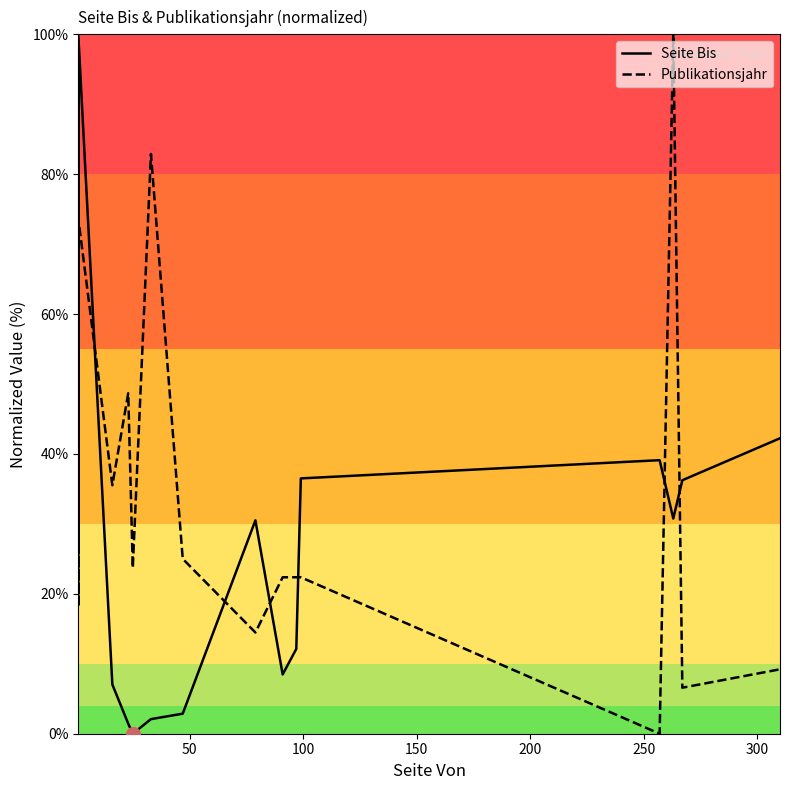

Does the chart display data point markers on the line(s)?

No